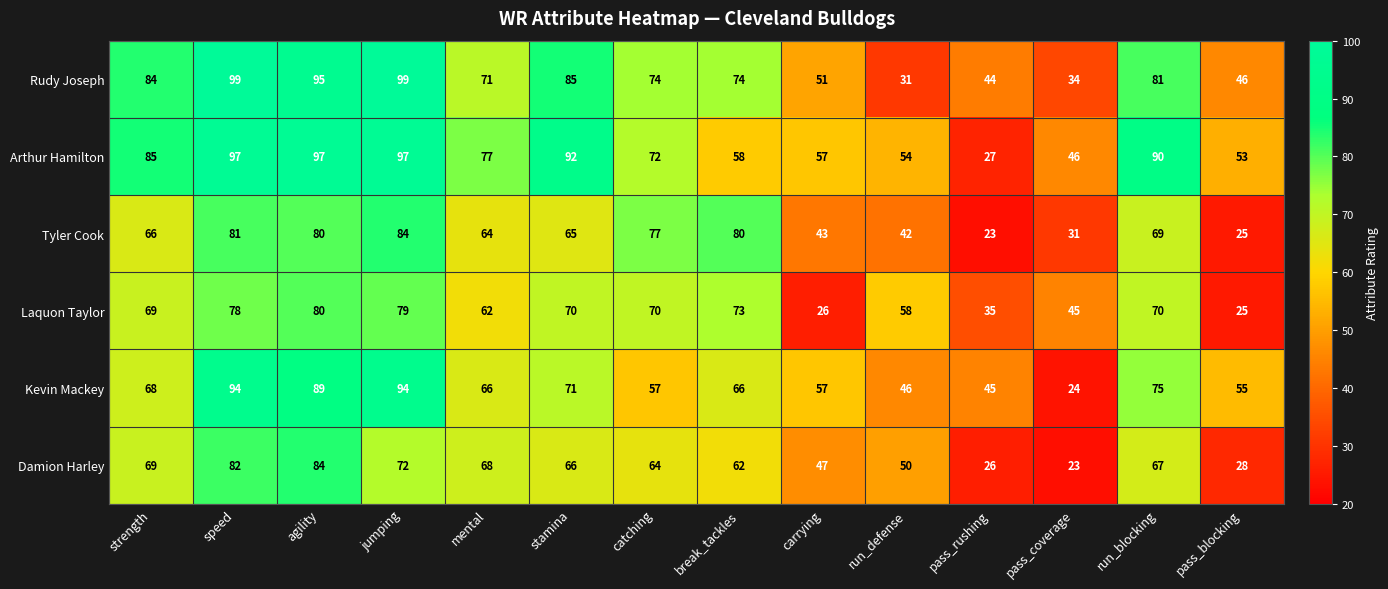

Rank the series at pass_coverage from lowest to highest value.

Damion Harley, Kevin Mackey, Tyler Cook, Rudy Joseph, Laquon Taylor, Arthur Hamilton